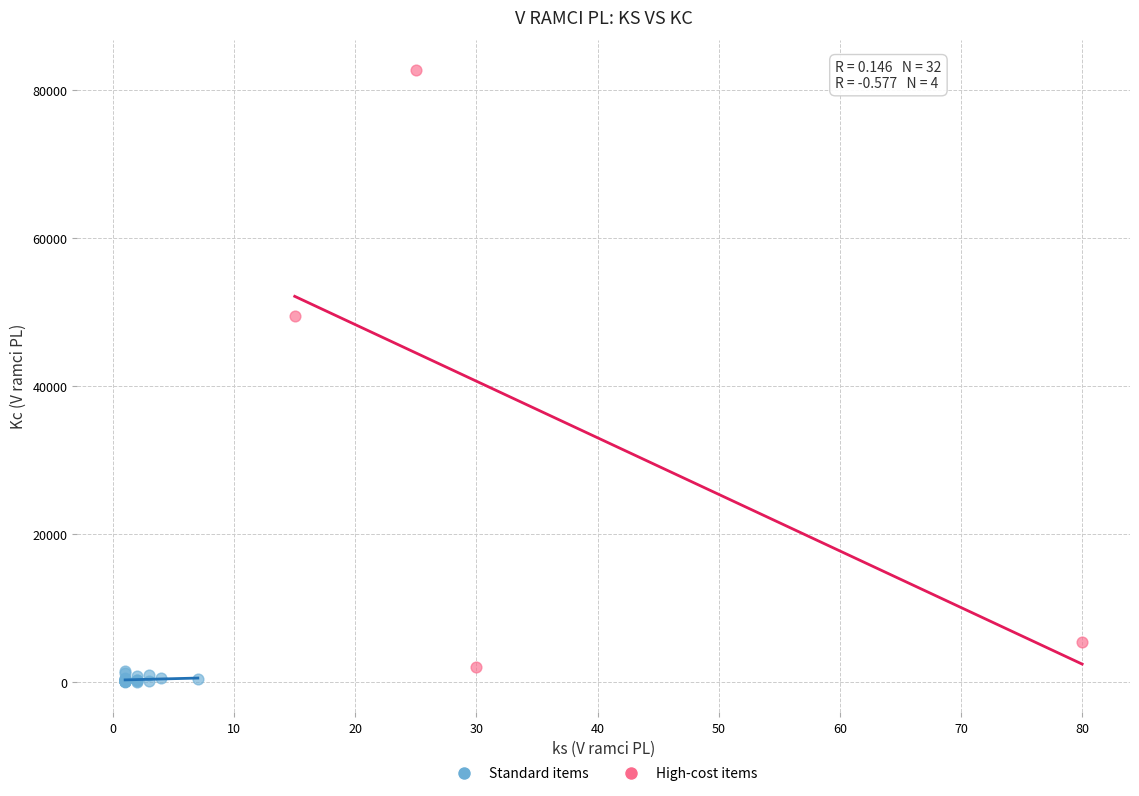

Which series reaches the minimum Y coordinate?

Standard items